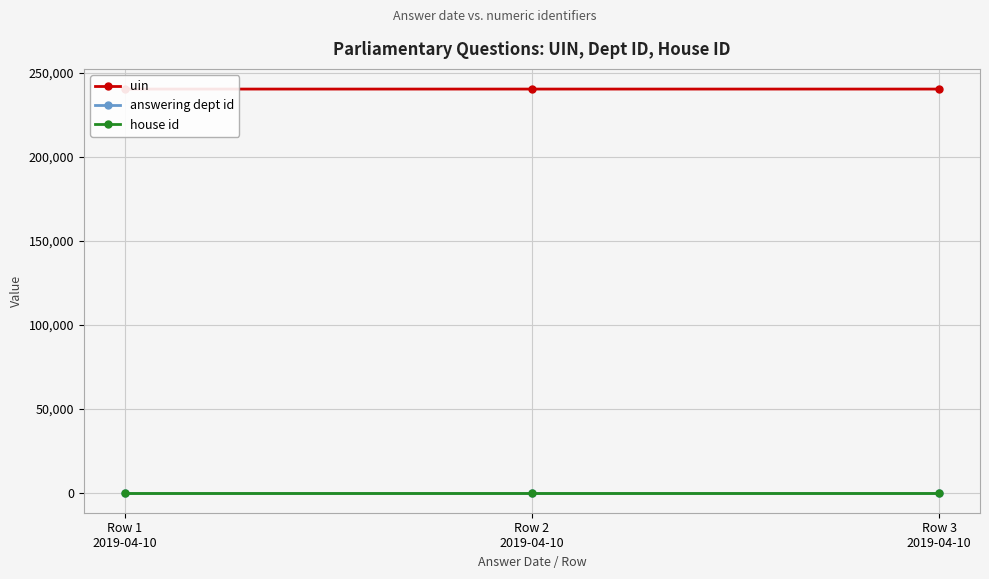

What is the minimum value for house id?

1